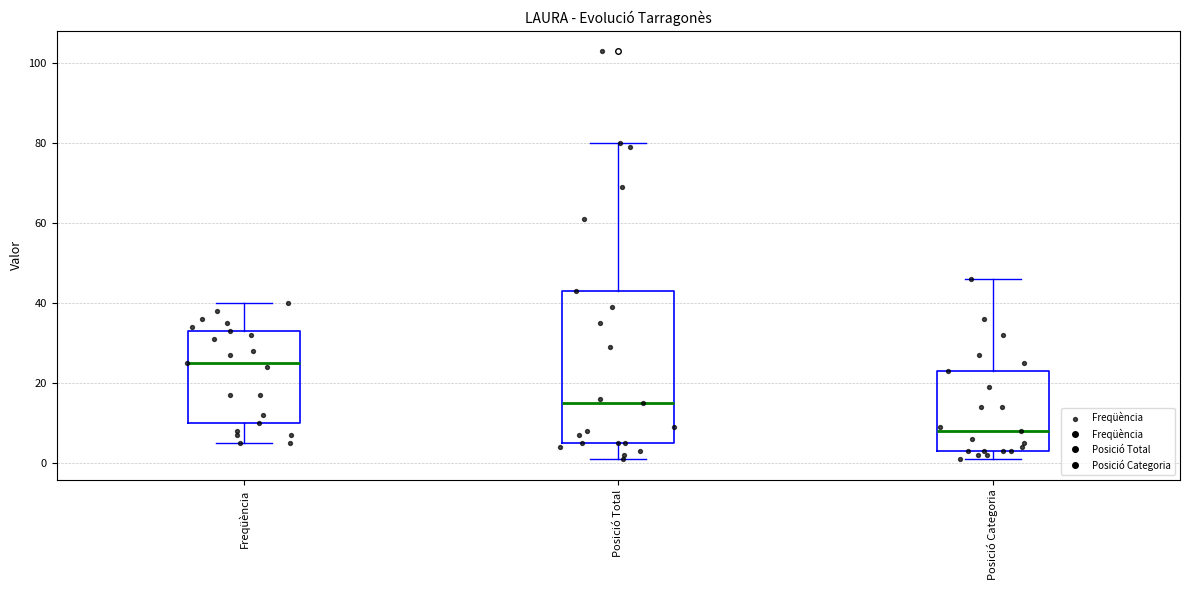

Reading left to right, transcribe this box plot: for each box, give where its median line is, the range the box spans, and where its two whiskers end, as read against the y-axis. The values are not printed on the chart, so give them approximately, as read against the axis.

Freqüència: median 26, box 10 to 34, whiskers 6 to 40
Posició Total: median 16, box 6 to 44, whiskers 2 to 80
Posició Categoria: median 8, box 4 to 24, whiskers 2 to 46